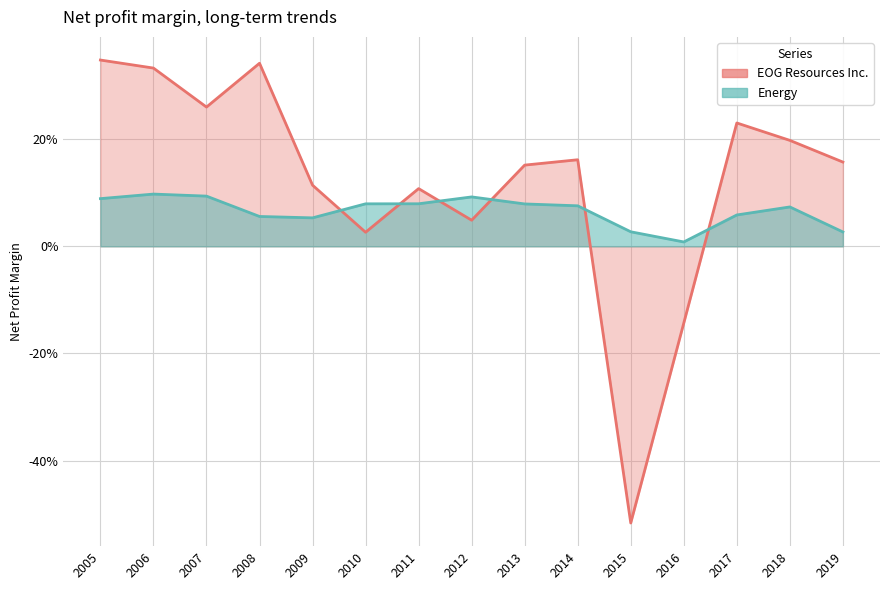

At which label is Energy closest to 0?

2016